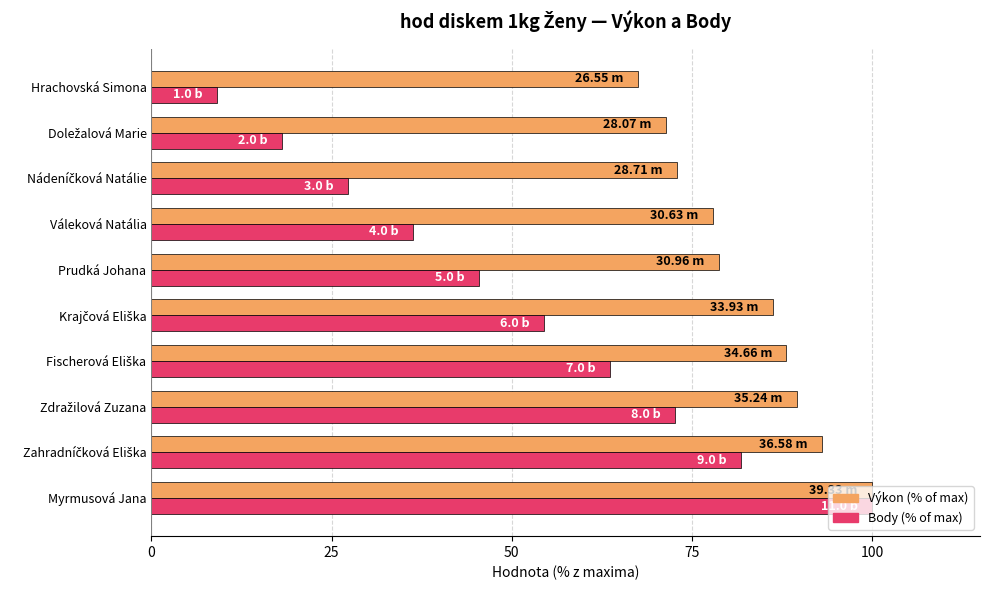

Rank the series by their average value, from lowest to highest.

Body (% of max), Výkon (% of max)